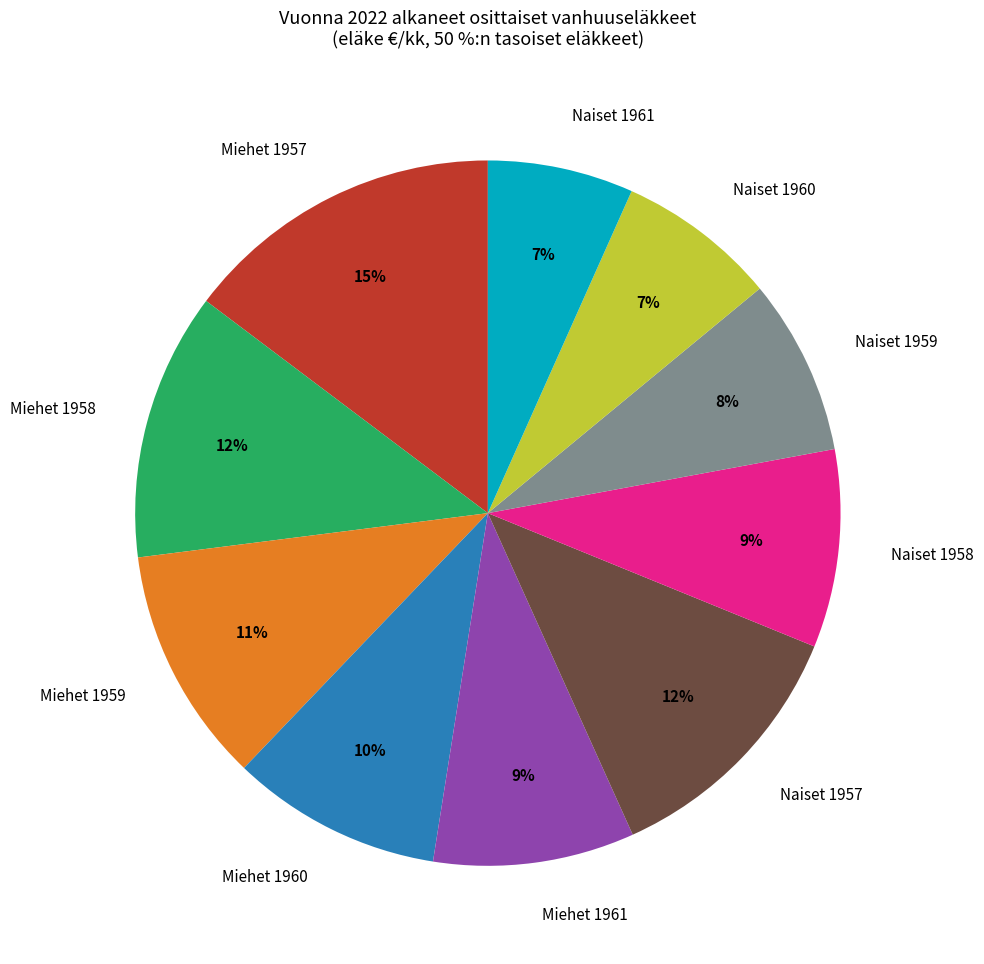

How many segments does this pie chart have?

10